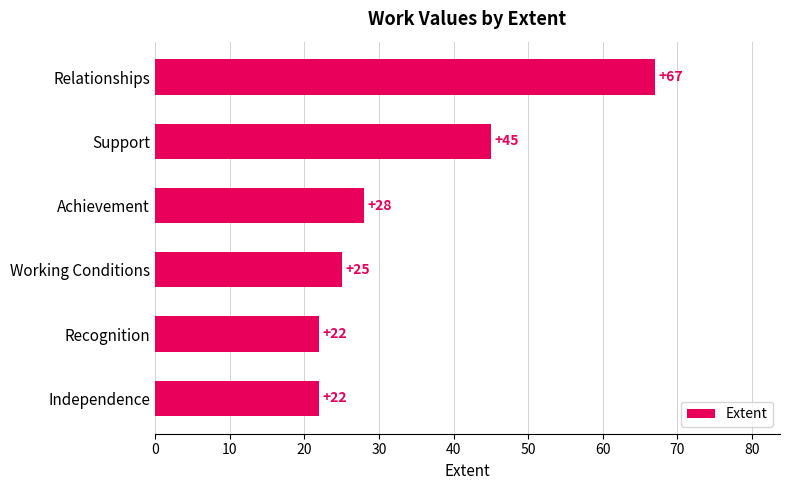

What is the minimum value shown in the chart?

22